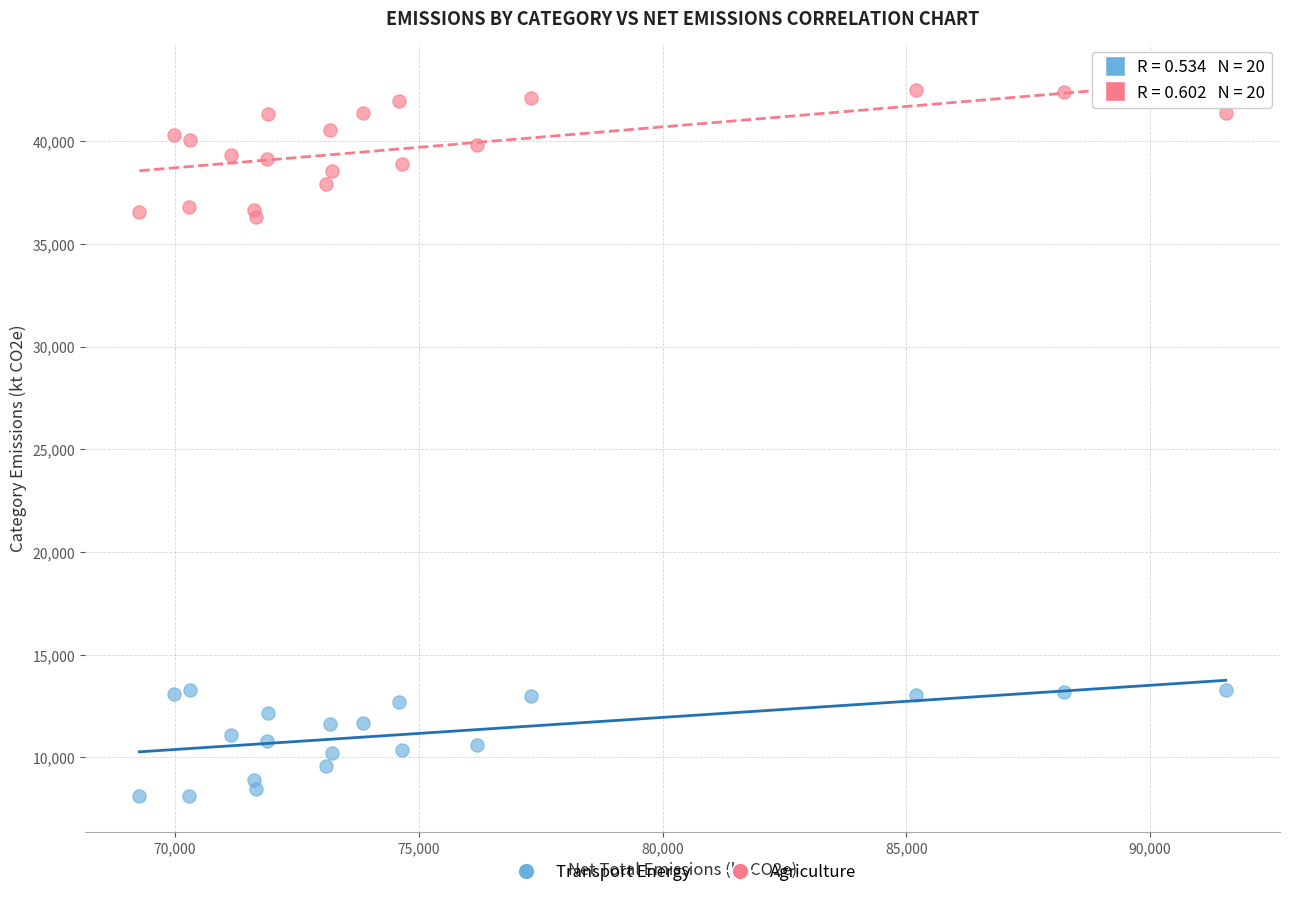

Which series has the widest spread of Y values?

Agriculture